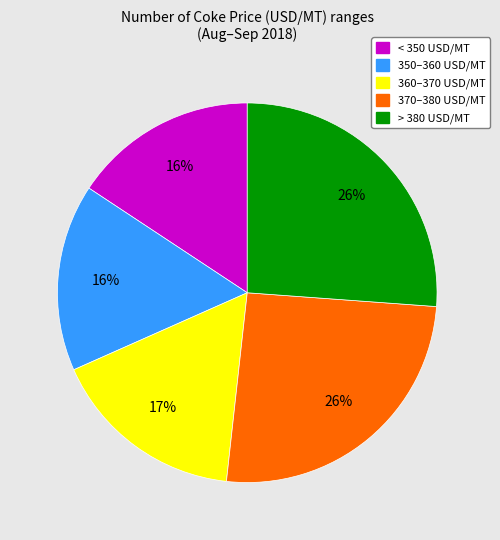

Is there any slice that represents more than half of the pie?

No